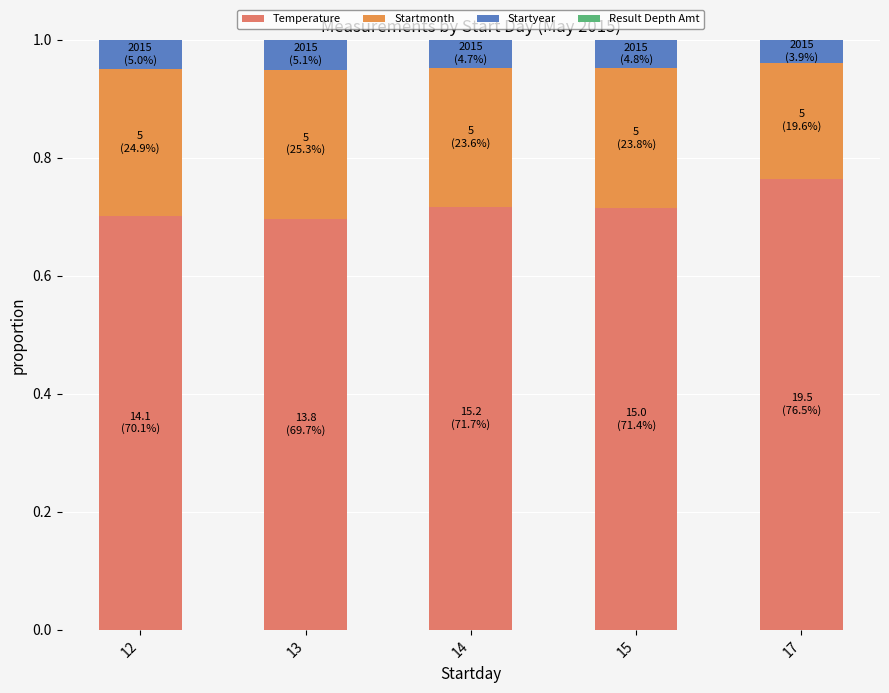

The value of Temperature at 14 is 0.7. True or false?

True